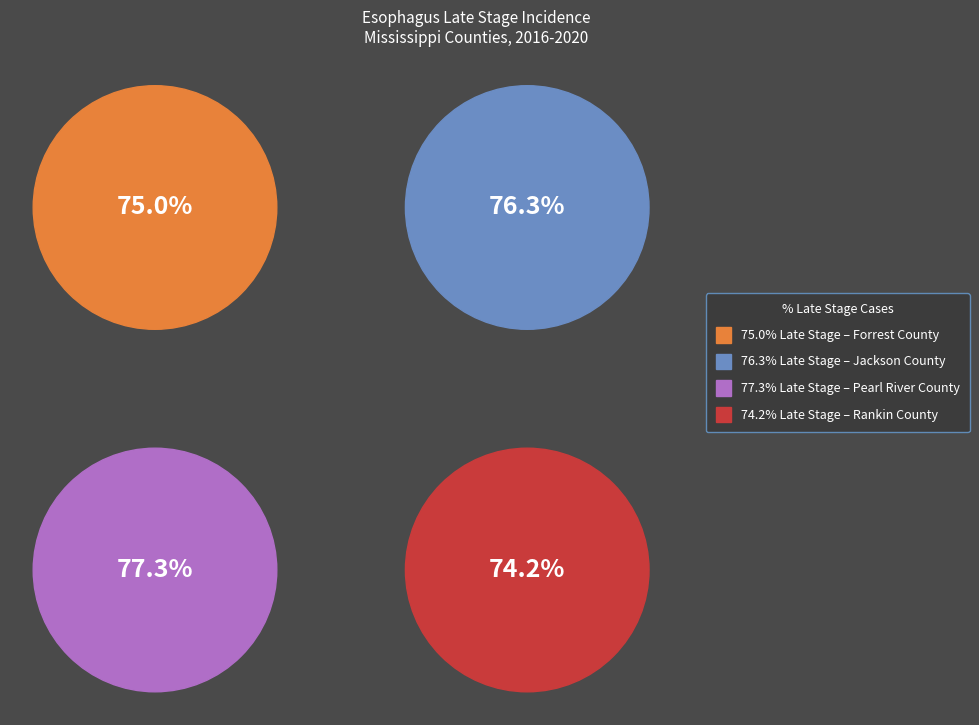

Combined, what portion of the pie is Forrest County and Pearl River County?

50.3%